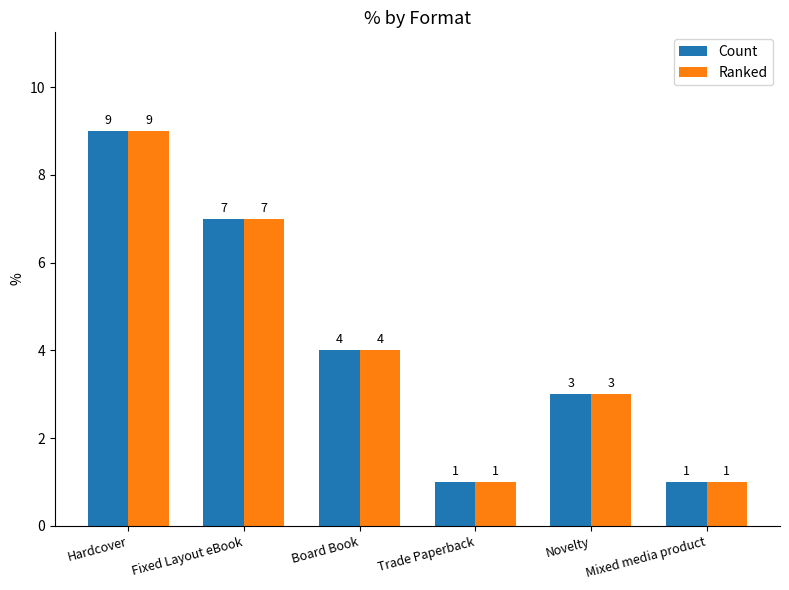

True or false: Ranked has a value of 4 at Board Book.

True